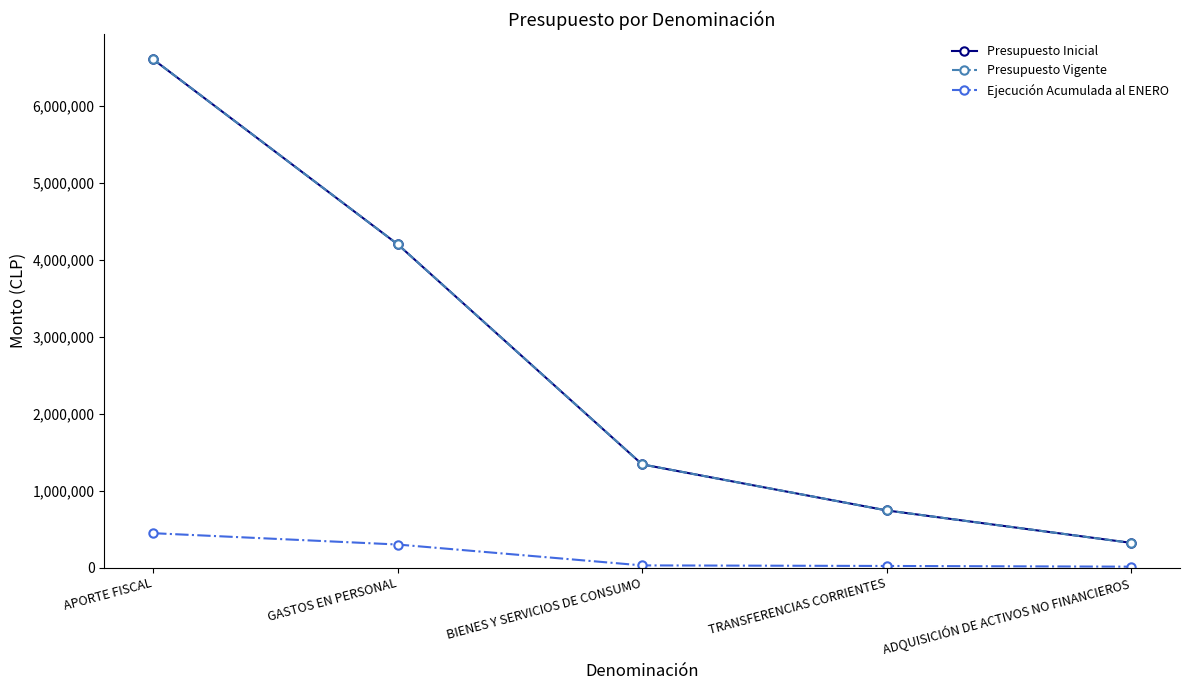

Does the chart have visible grid lines?

No